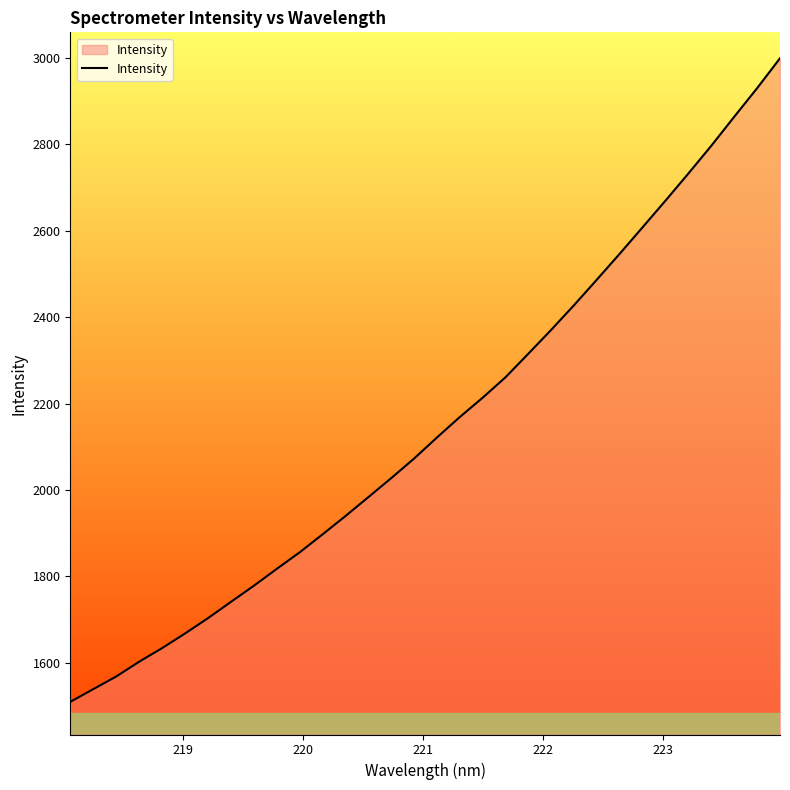

Does the chart display data point markers on the line(s)?

No